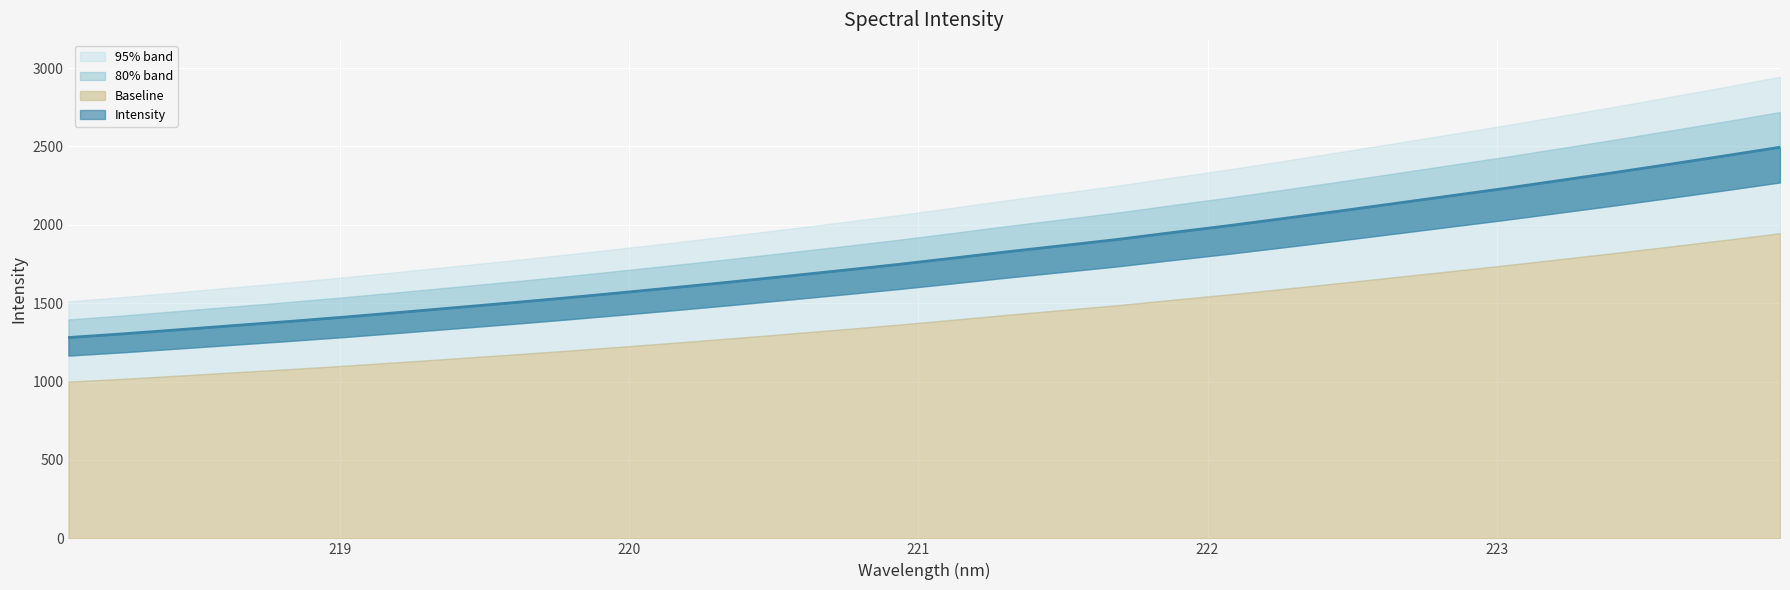

What is the greatest value displayed?

2495.4